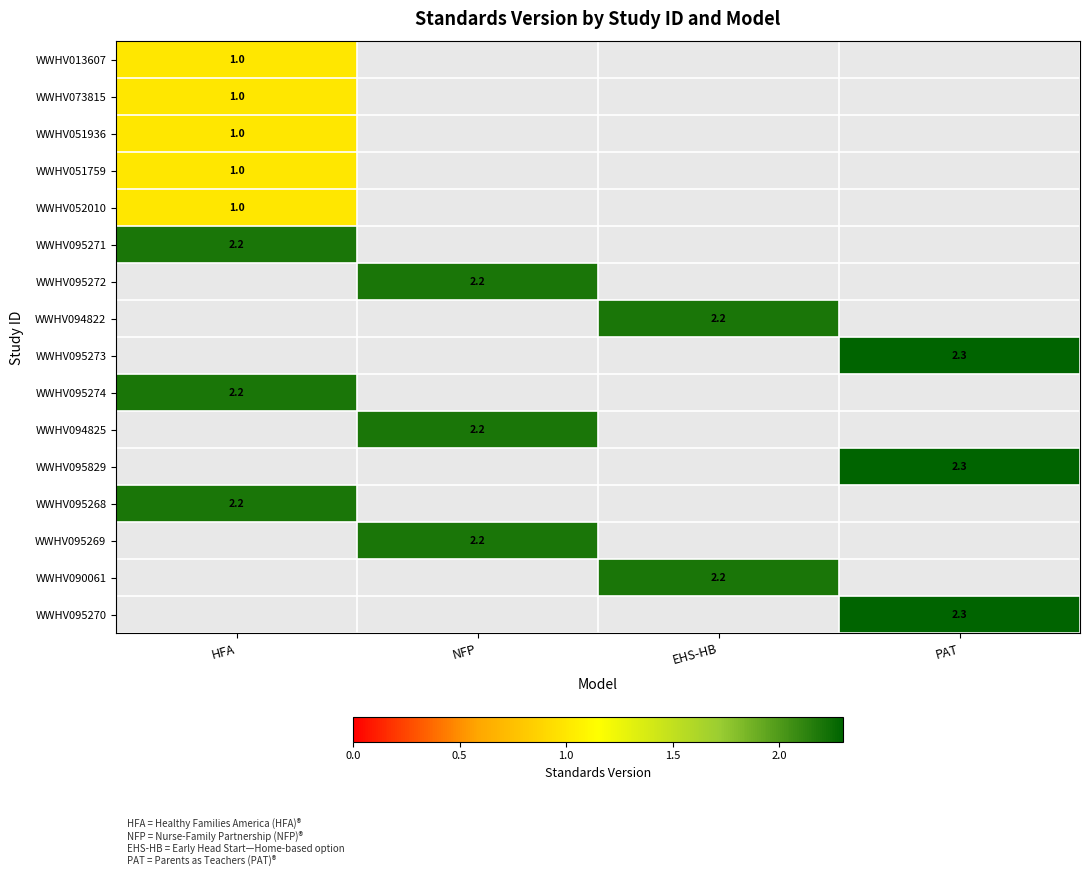

The WWHV095273 series shows 2.3 at PAT. True or false?

True